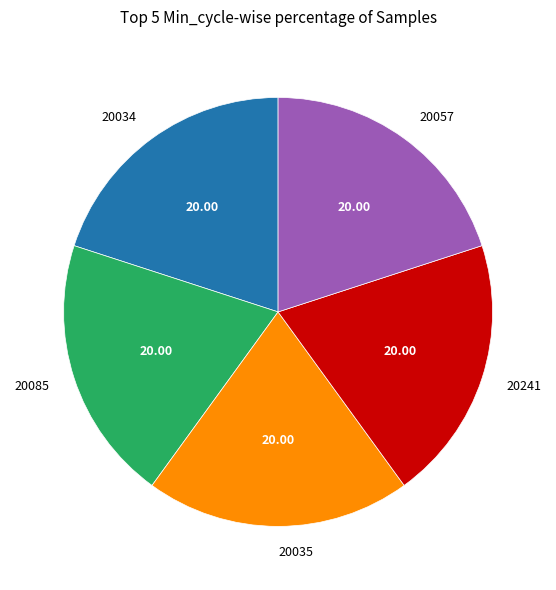

Does 20057 represent more than half of the total?

No